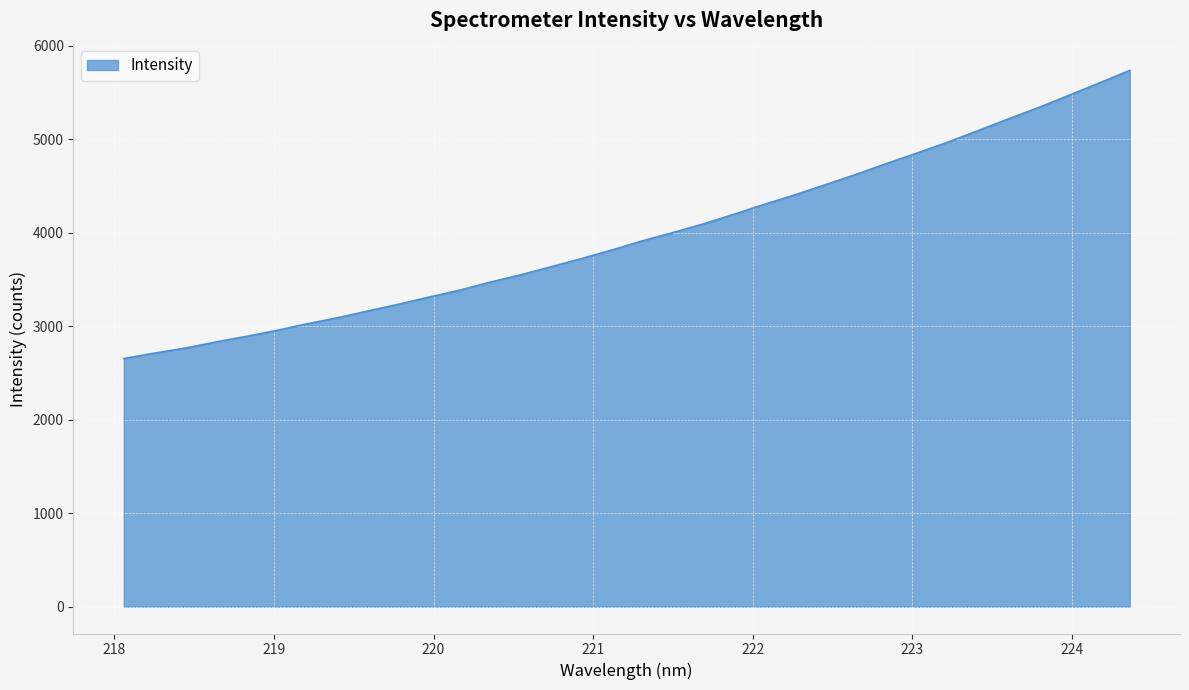

What is the smallest value displayed?

2654.9